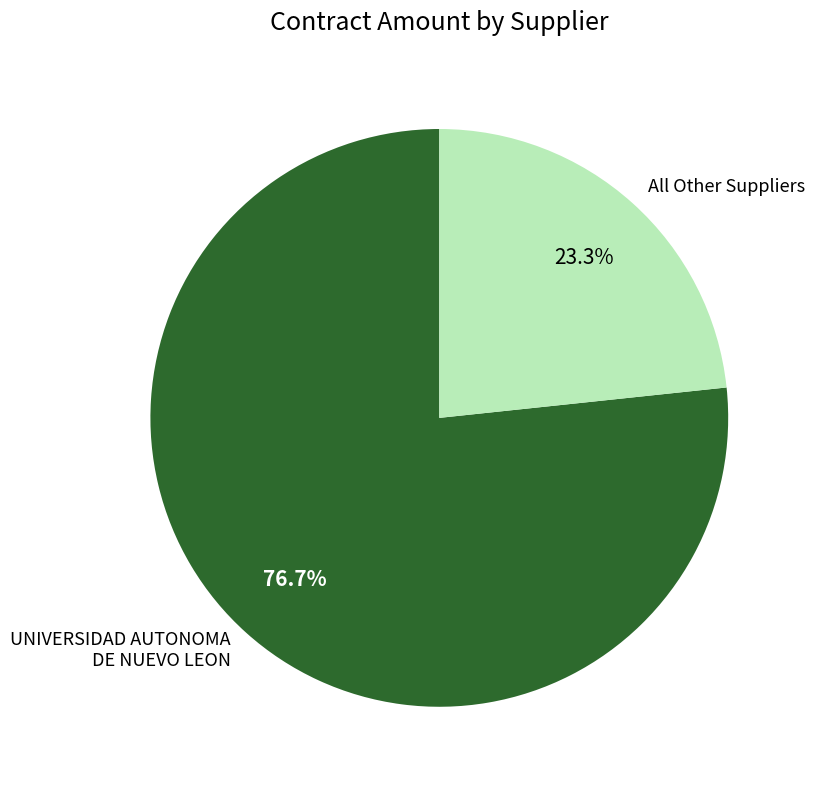

Does UNIVERSIDAD AUTONOMA DE NUEVO LEON represent more than half of the total?

Yes